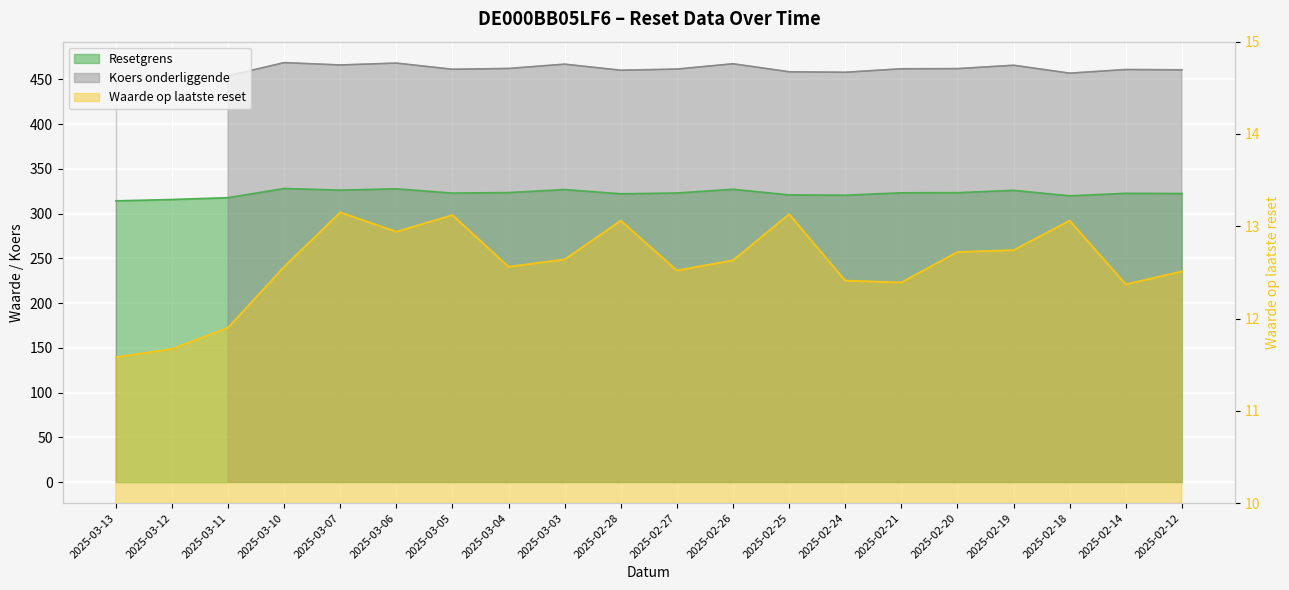

What is the label of the 15th point from the right?

2025-03-06